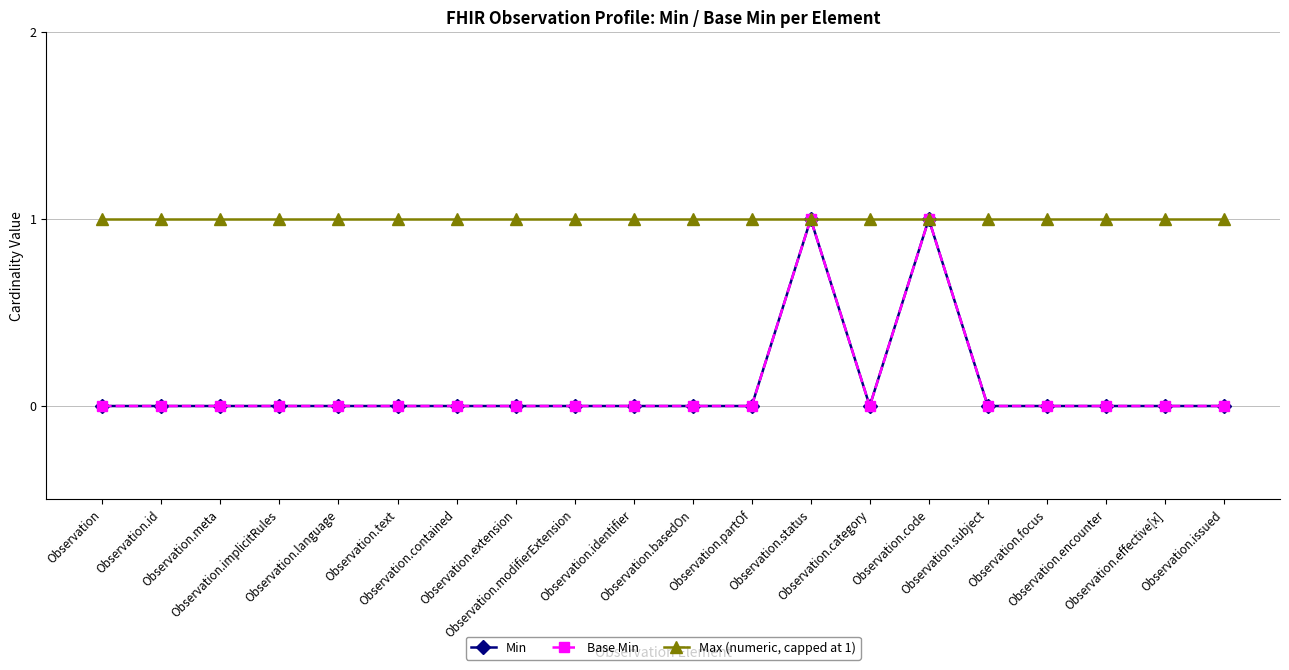

At Observation.effective[x], list the series in order from smallest to largest.

Min, Base Min, Max (numeric, capped at 1)